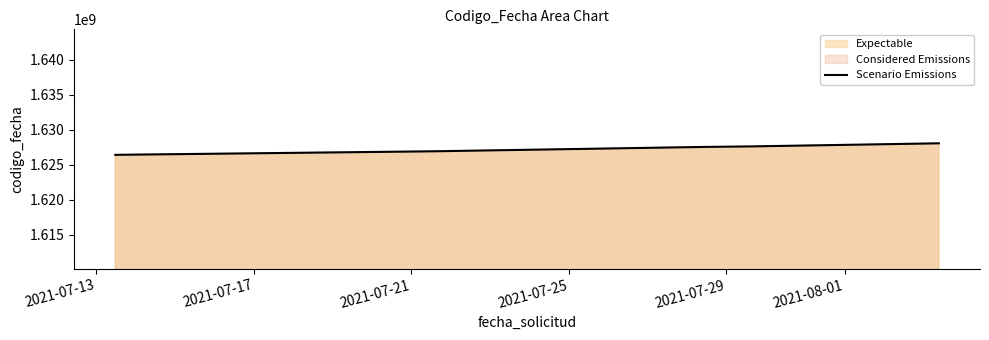

What is the average value?

1627338064